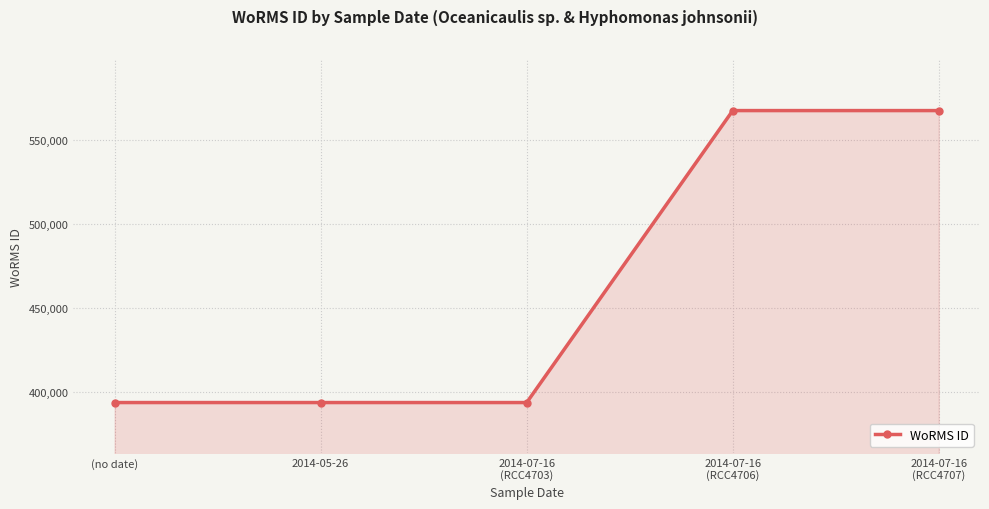

Is it true that the value at 2014-07-16
(RCC4706) is 567587?

True